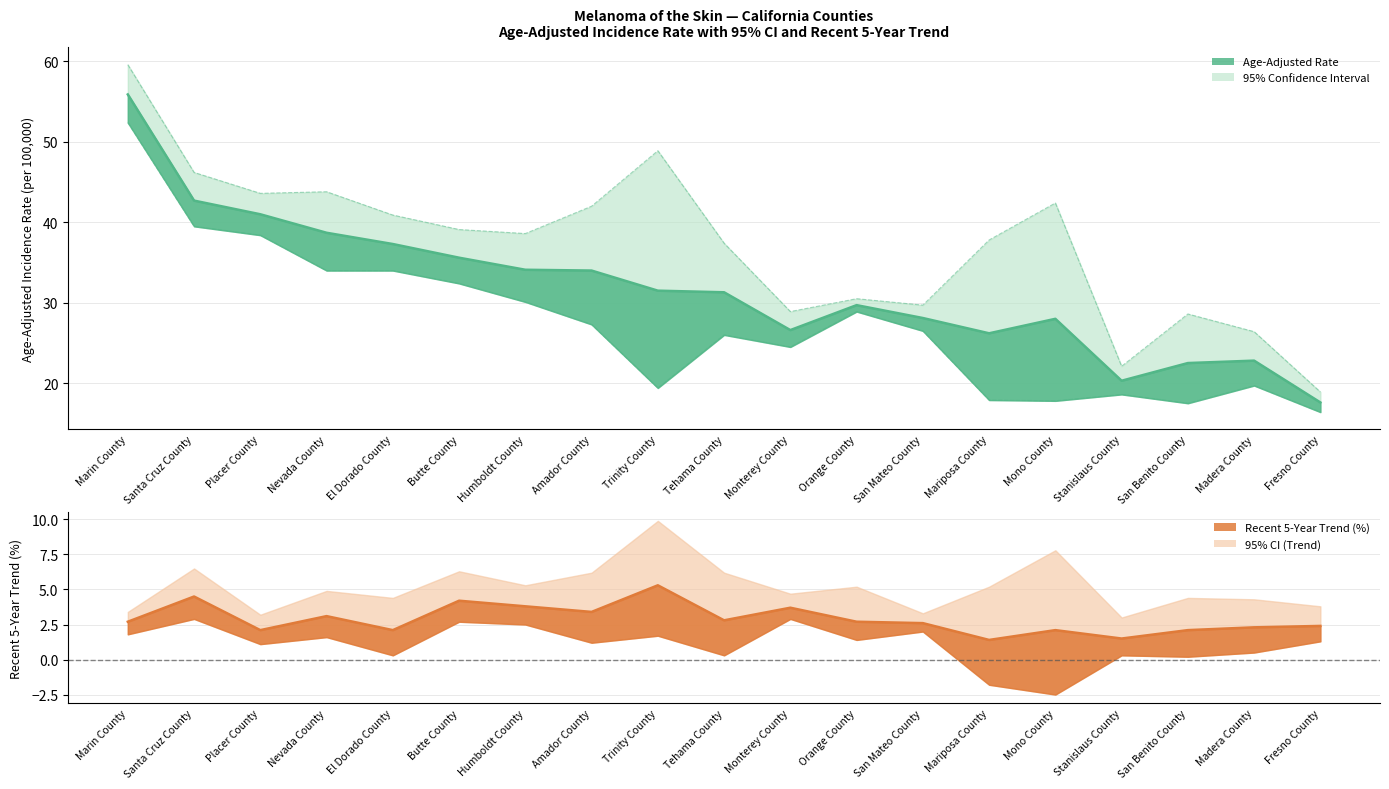

Count the number of data series in this chart.

4